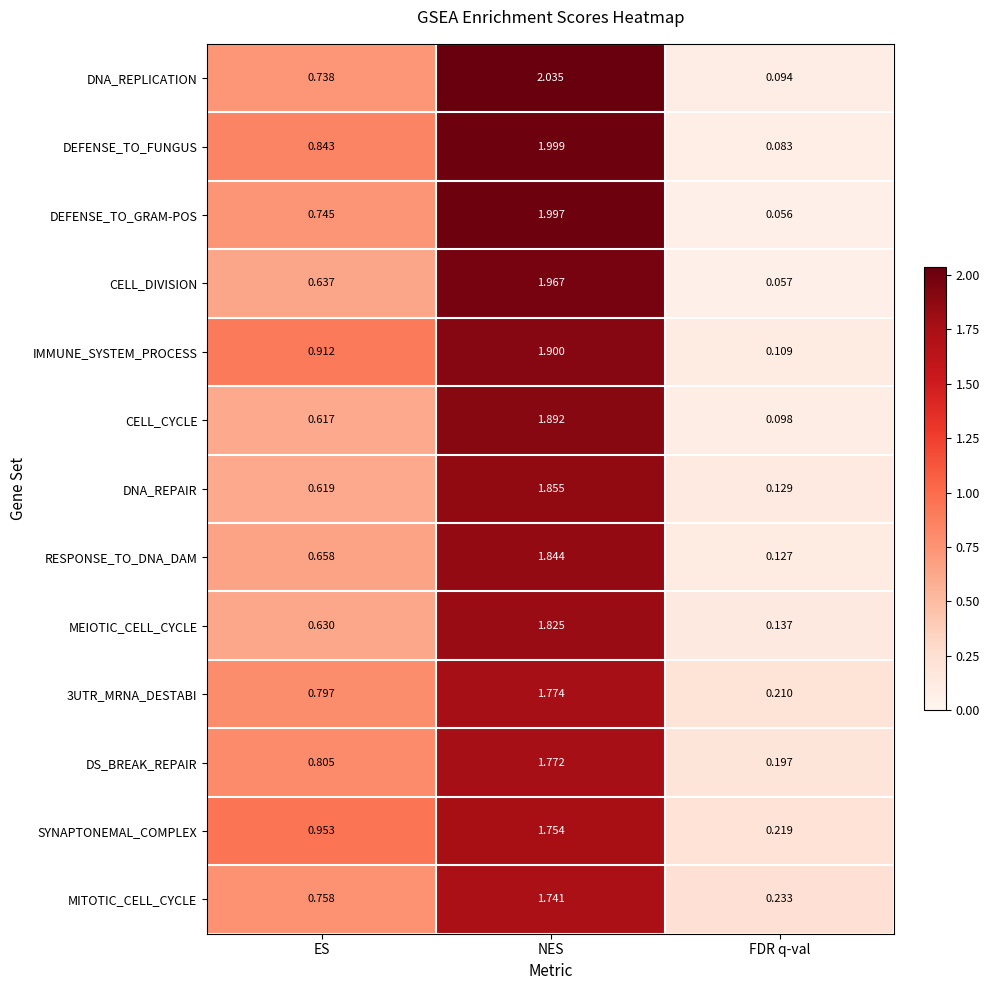

What is the difference between the highest and lowest values at ES?

0.3